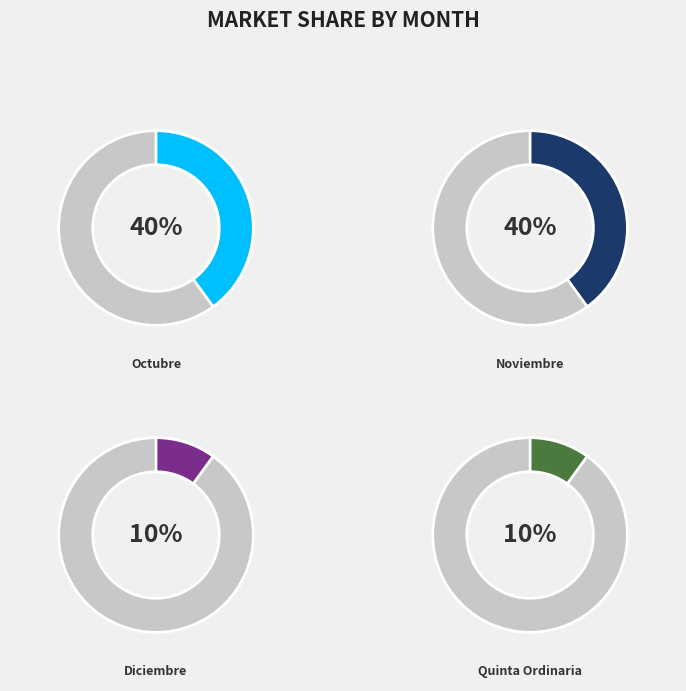

To the nearest percent, what is the difference between the largest and smallest slice percentages?

30%